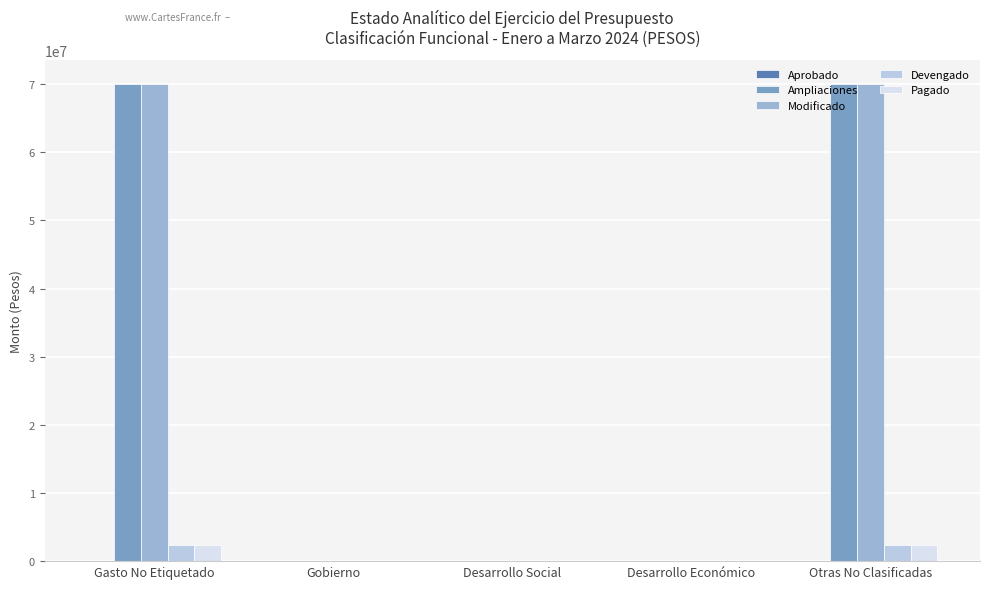

Are the bars grouped side by side (vs. stacked)?

Yes